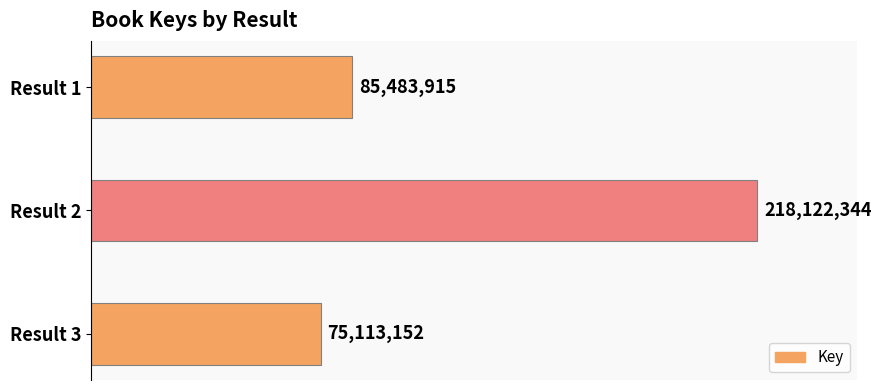

Does the chart contain any negative values?

No